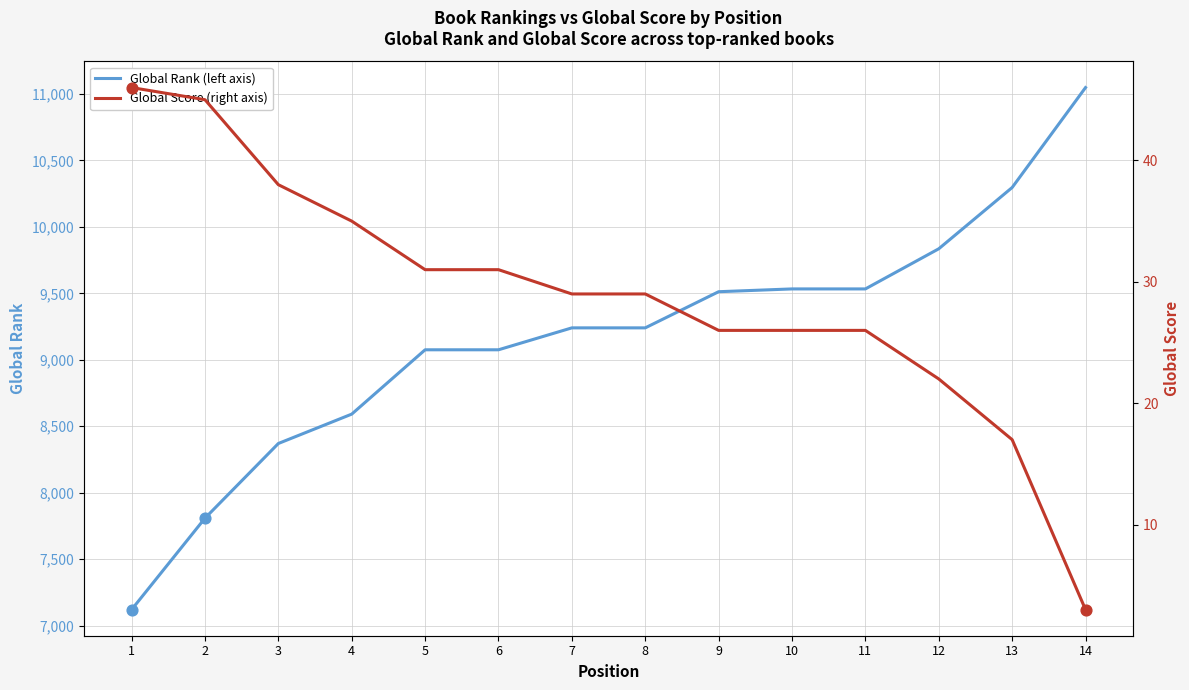

At which category is the sum across all series the highest?

14